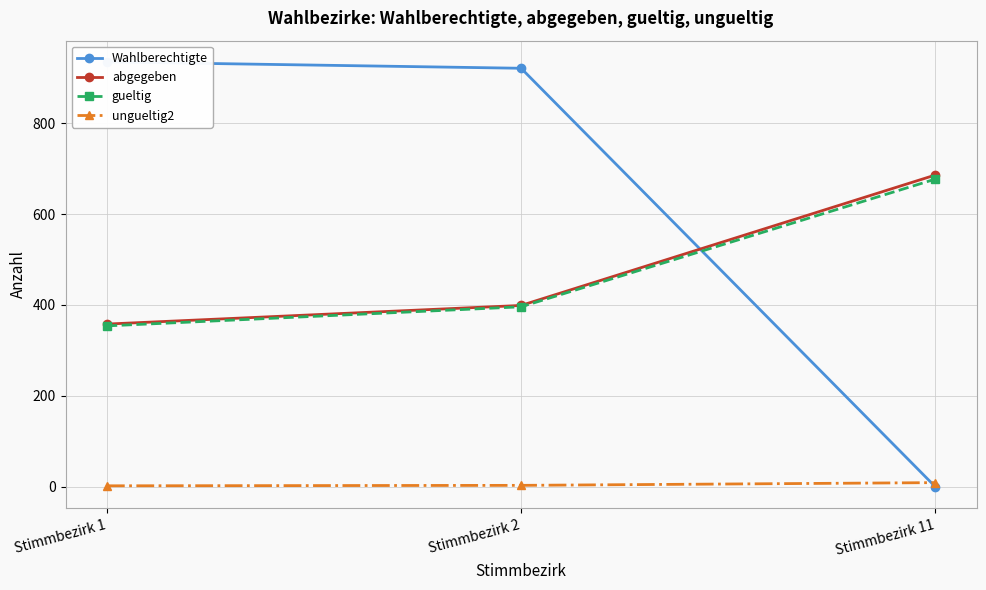

Reading left to right, extract all data points from this chart.

Wahlberechtigte: 935	921	0
abgegeben: 358	399	686
gueltig: 354	396	677
ungueltig2: 2	3	9